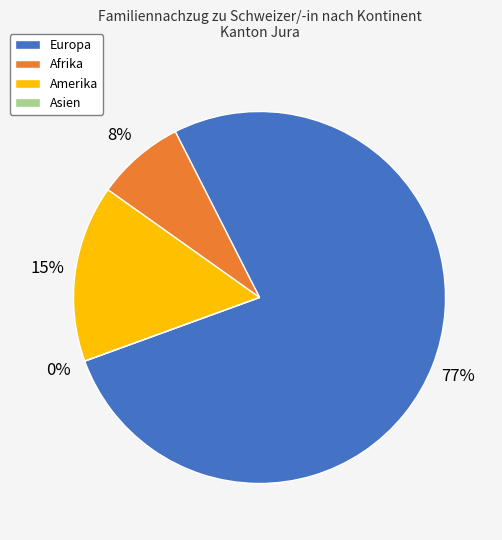

Is there a majority slice in this chart?

Yes